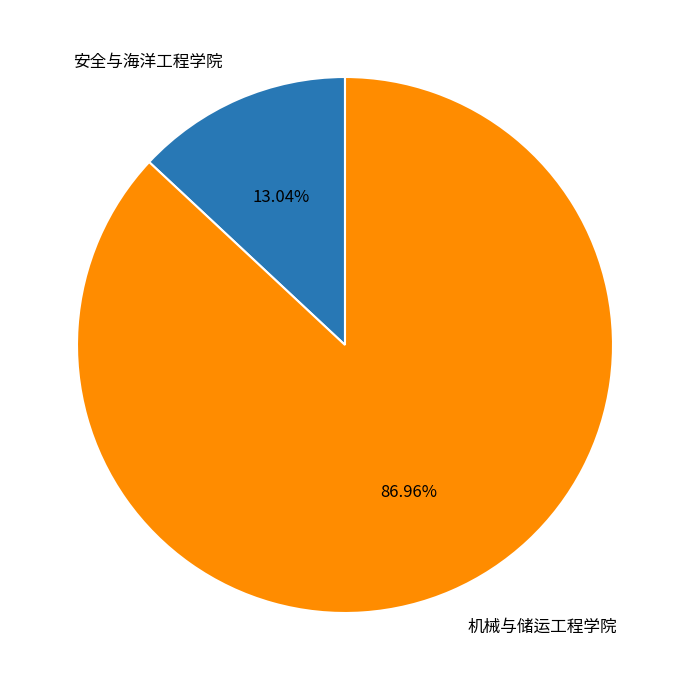

Count the number of slices in the pie.

2